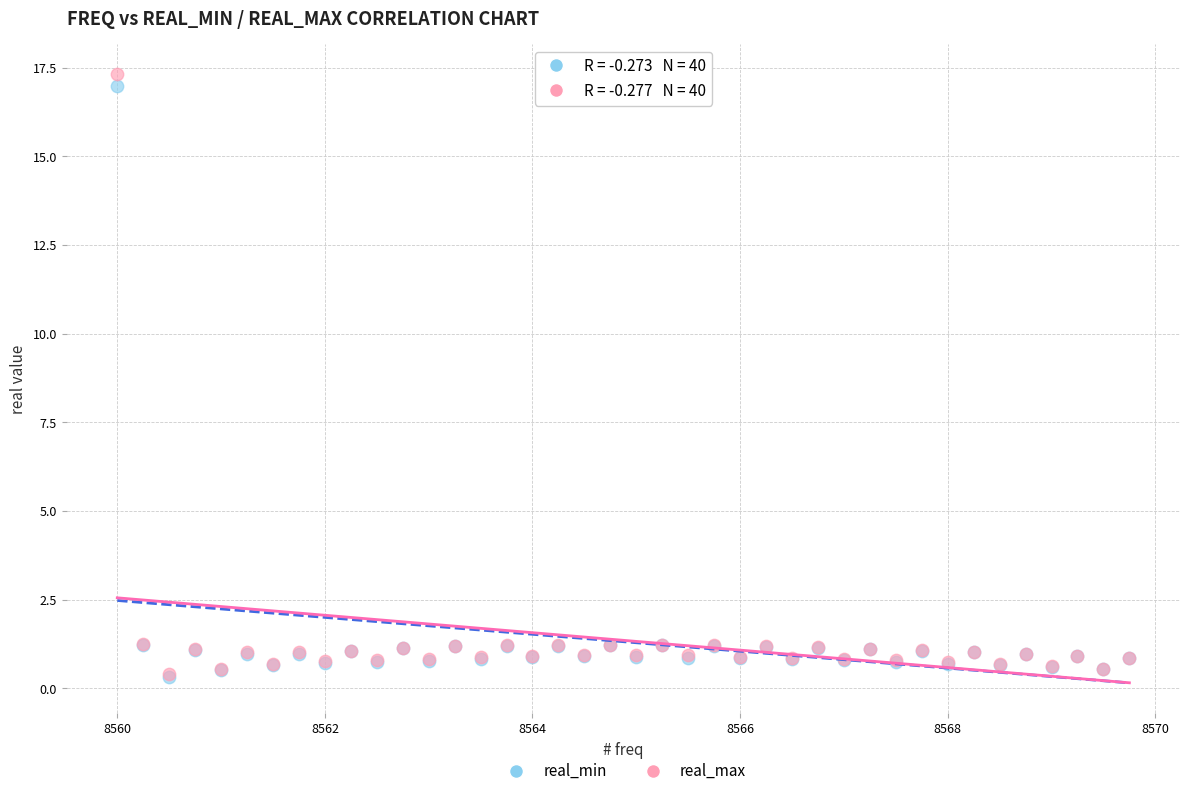

Which series has the widest spread of Y values?

real_max